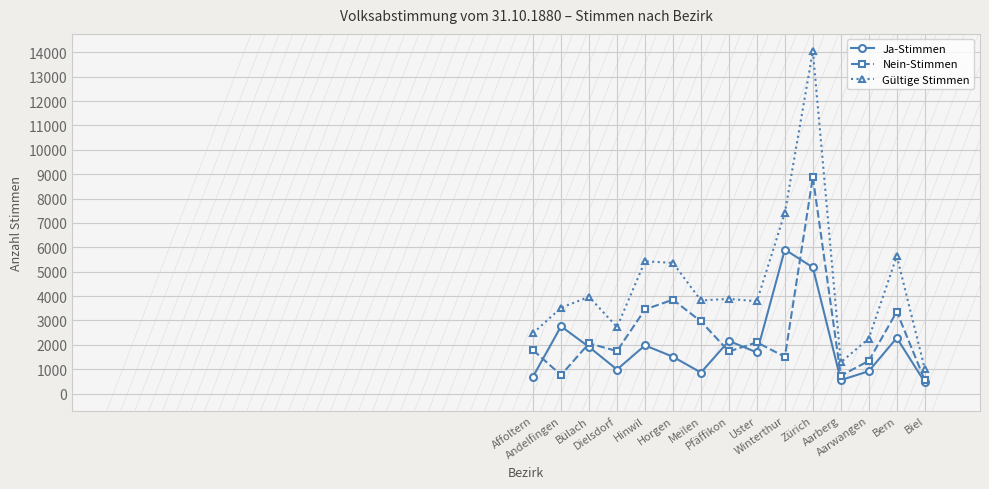

What is the label of the 13th point from the right?

Bülach